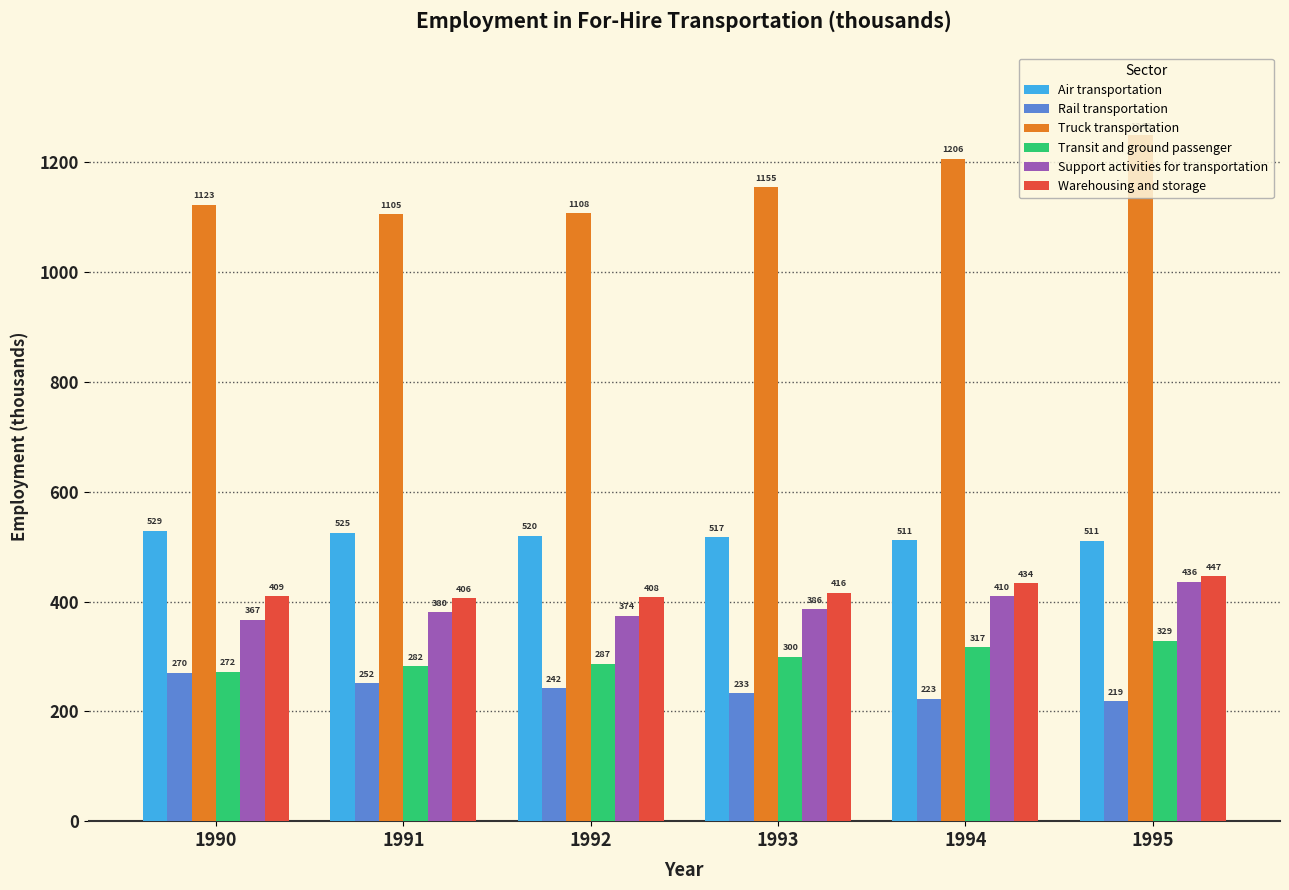

The Rail transportation series shows 270.4 at 1990. True or false?

True